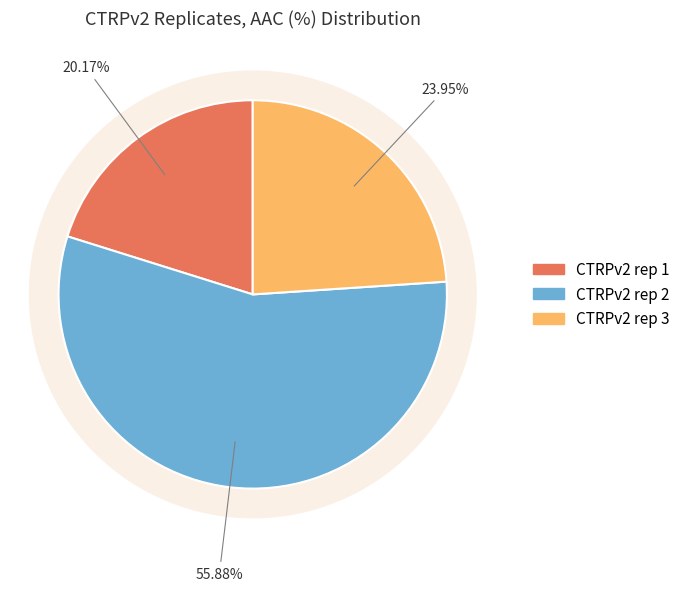

Which has a higher value, CTRPv2 rep 3 or CTRPv2 rep 2?

CTRPv2 rep 2